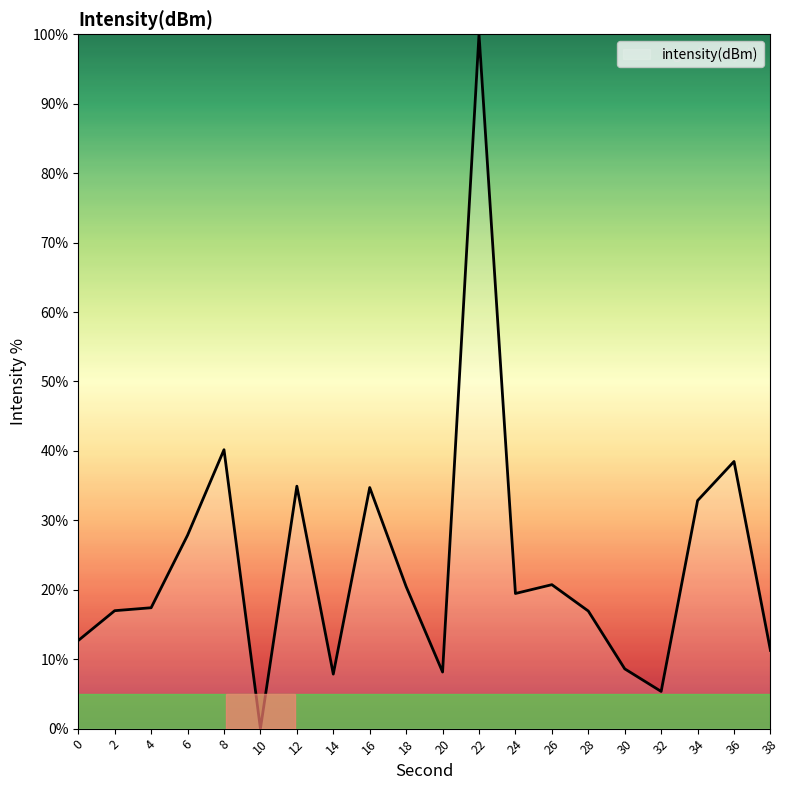

Approximately how many times larger is the value at 36 compared to 20?

4.7